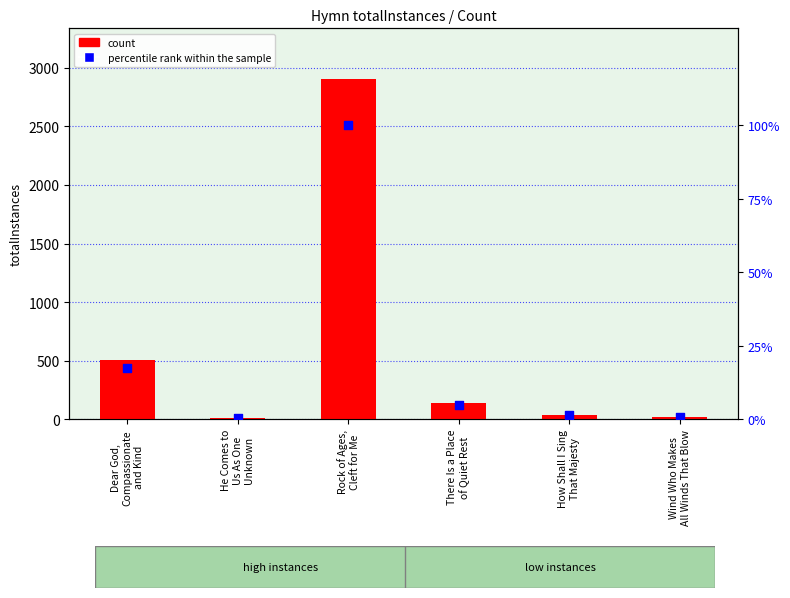

At how many categories does at least one series exceed 1962?

1